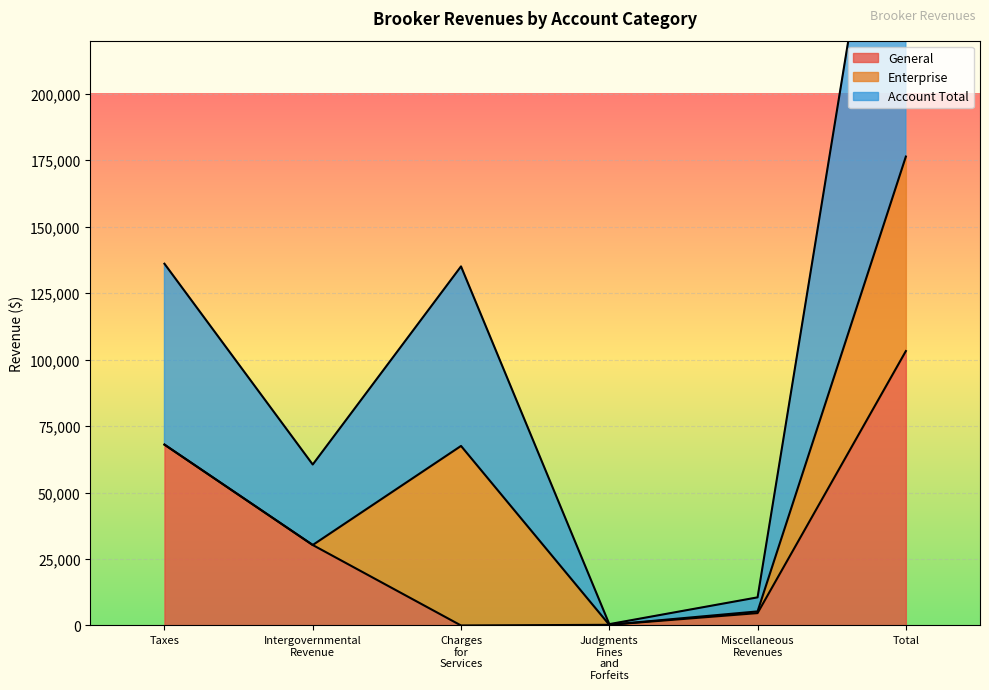

Read the Account Total value at Taxes, to the nearest 100.

68000